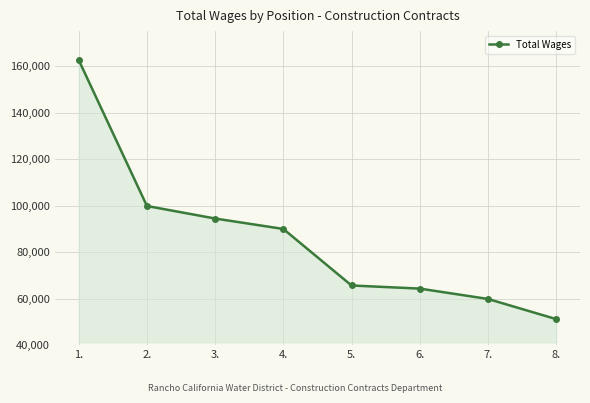

What is the difference between the second highest and second lowest values?

39962